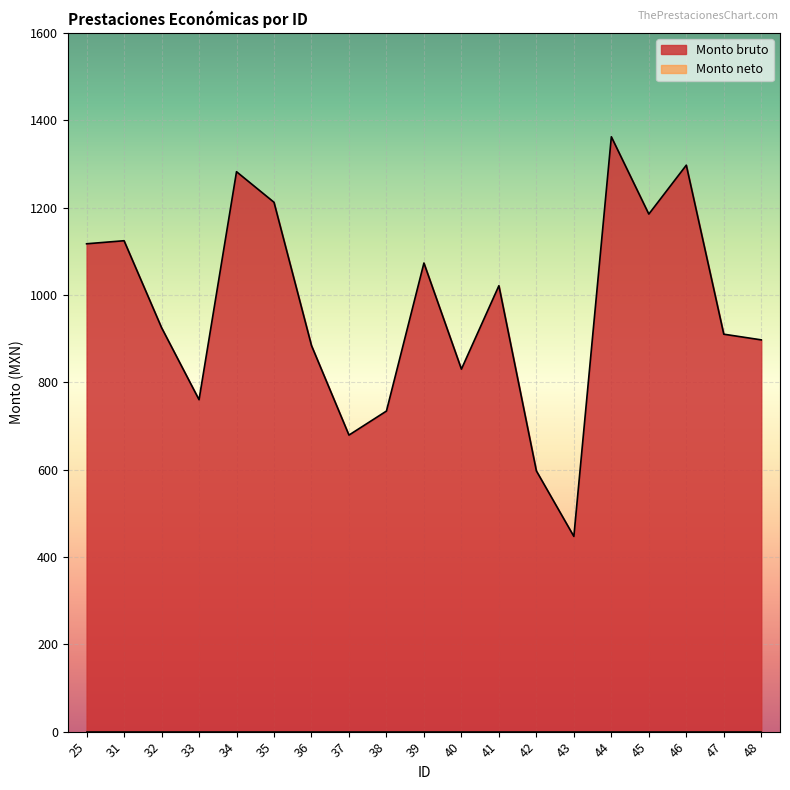

How many values exceed 925?

9